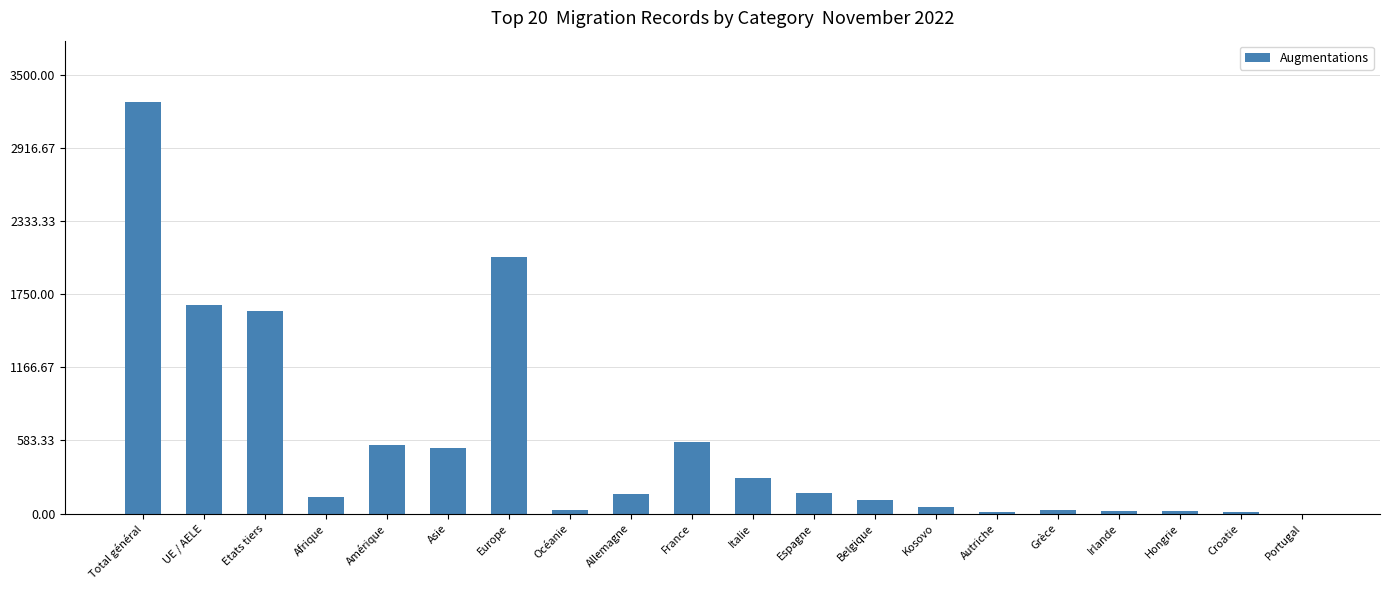

What is the sum of all values?

11272